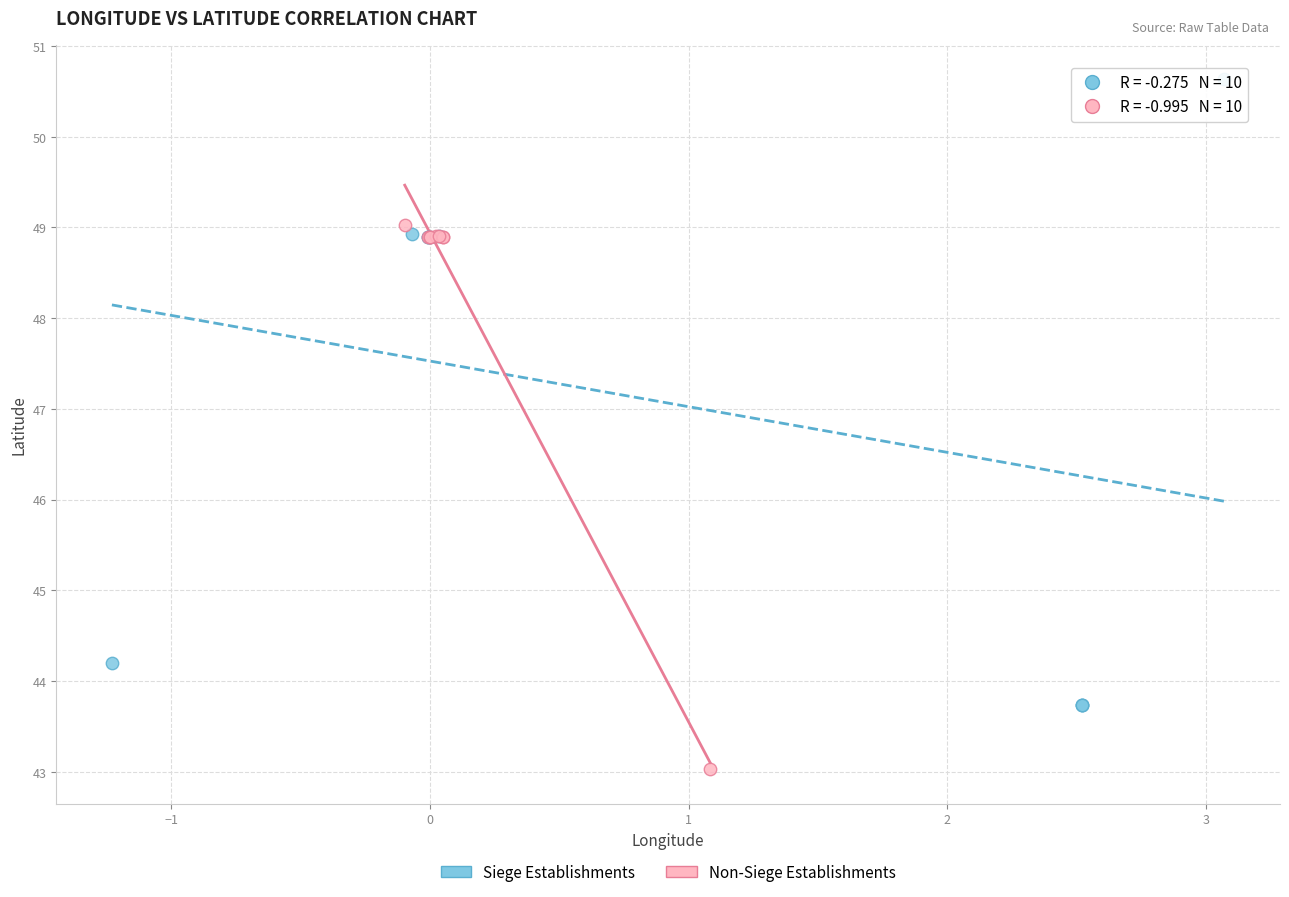

Which series reaches the minimum Y coordinate?

Non-Siege Establishments